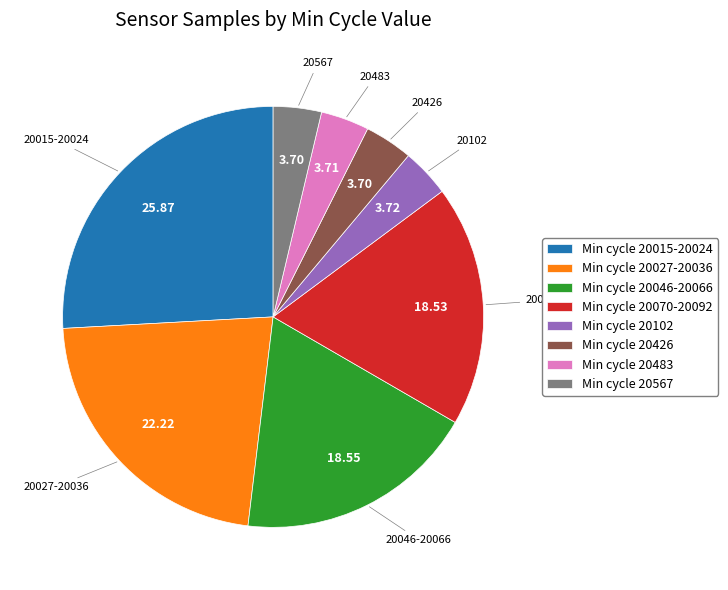

Which slice is the largest?

Min cycle 20015-20024